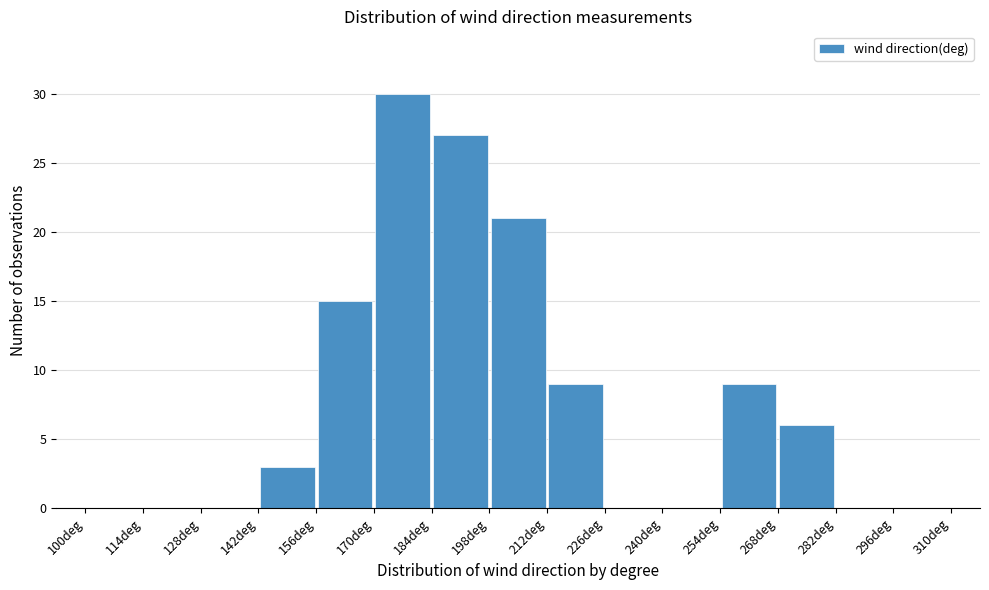

Over which range of the x-axis is the bar tallest?

170 to 184